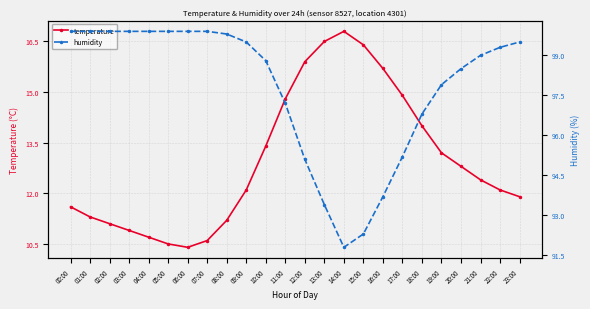

What are all the series names shown in the legend?

temperature, humidity